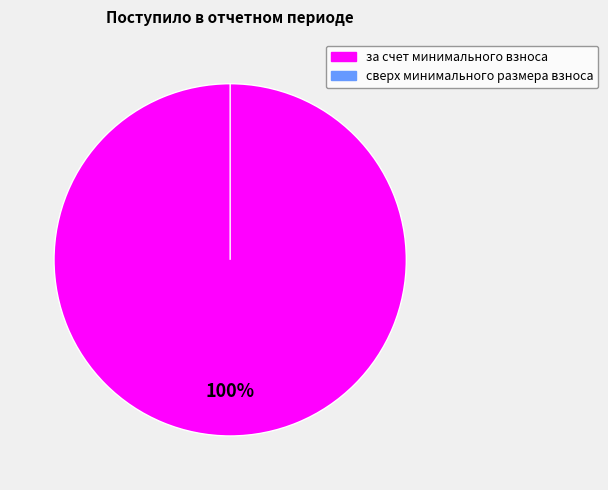

What percentage do сверх минимального размера взноса and за счет минимального взноса together represent?

100.0%